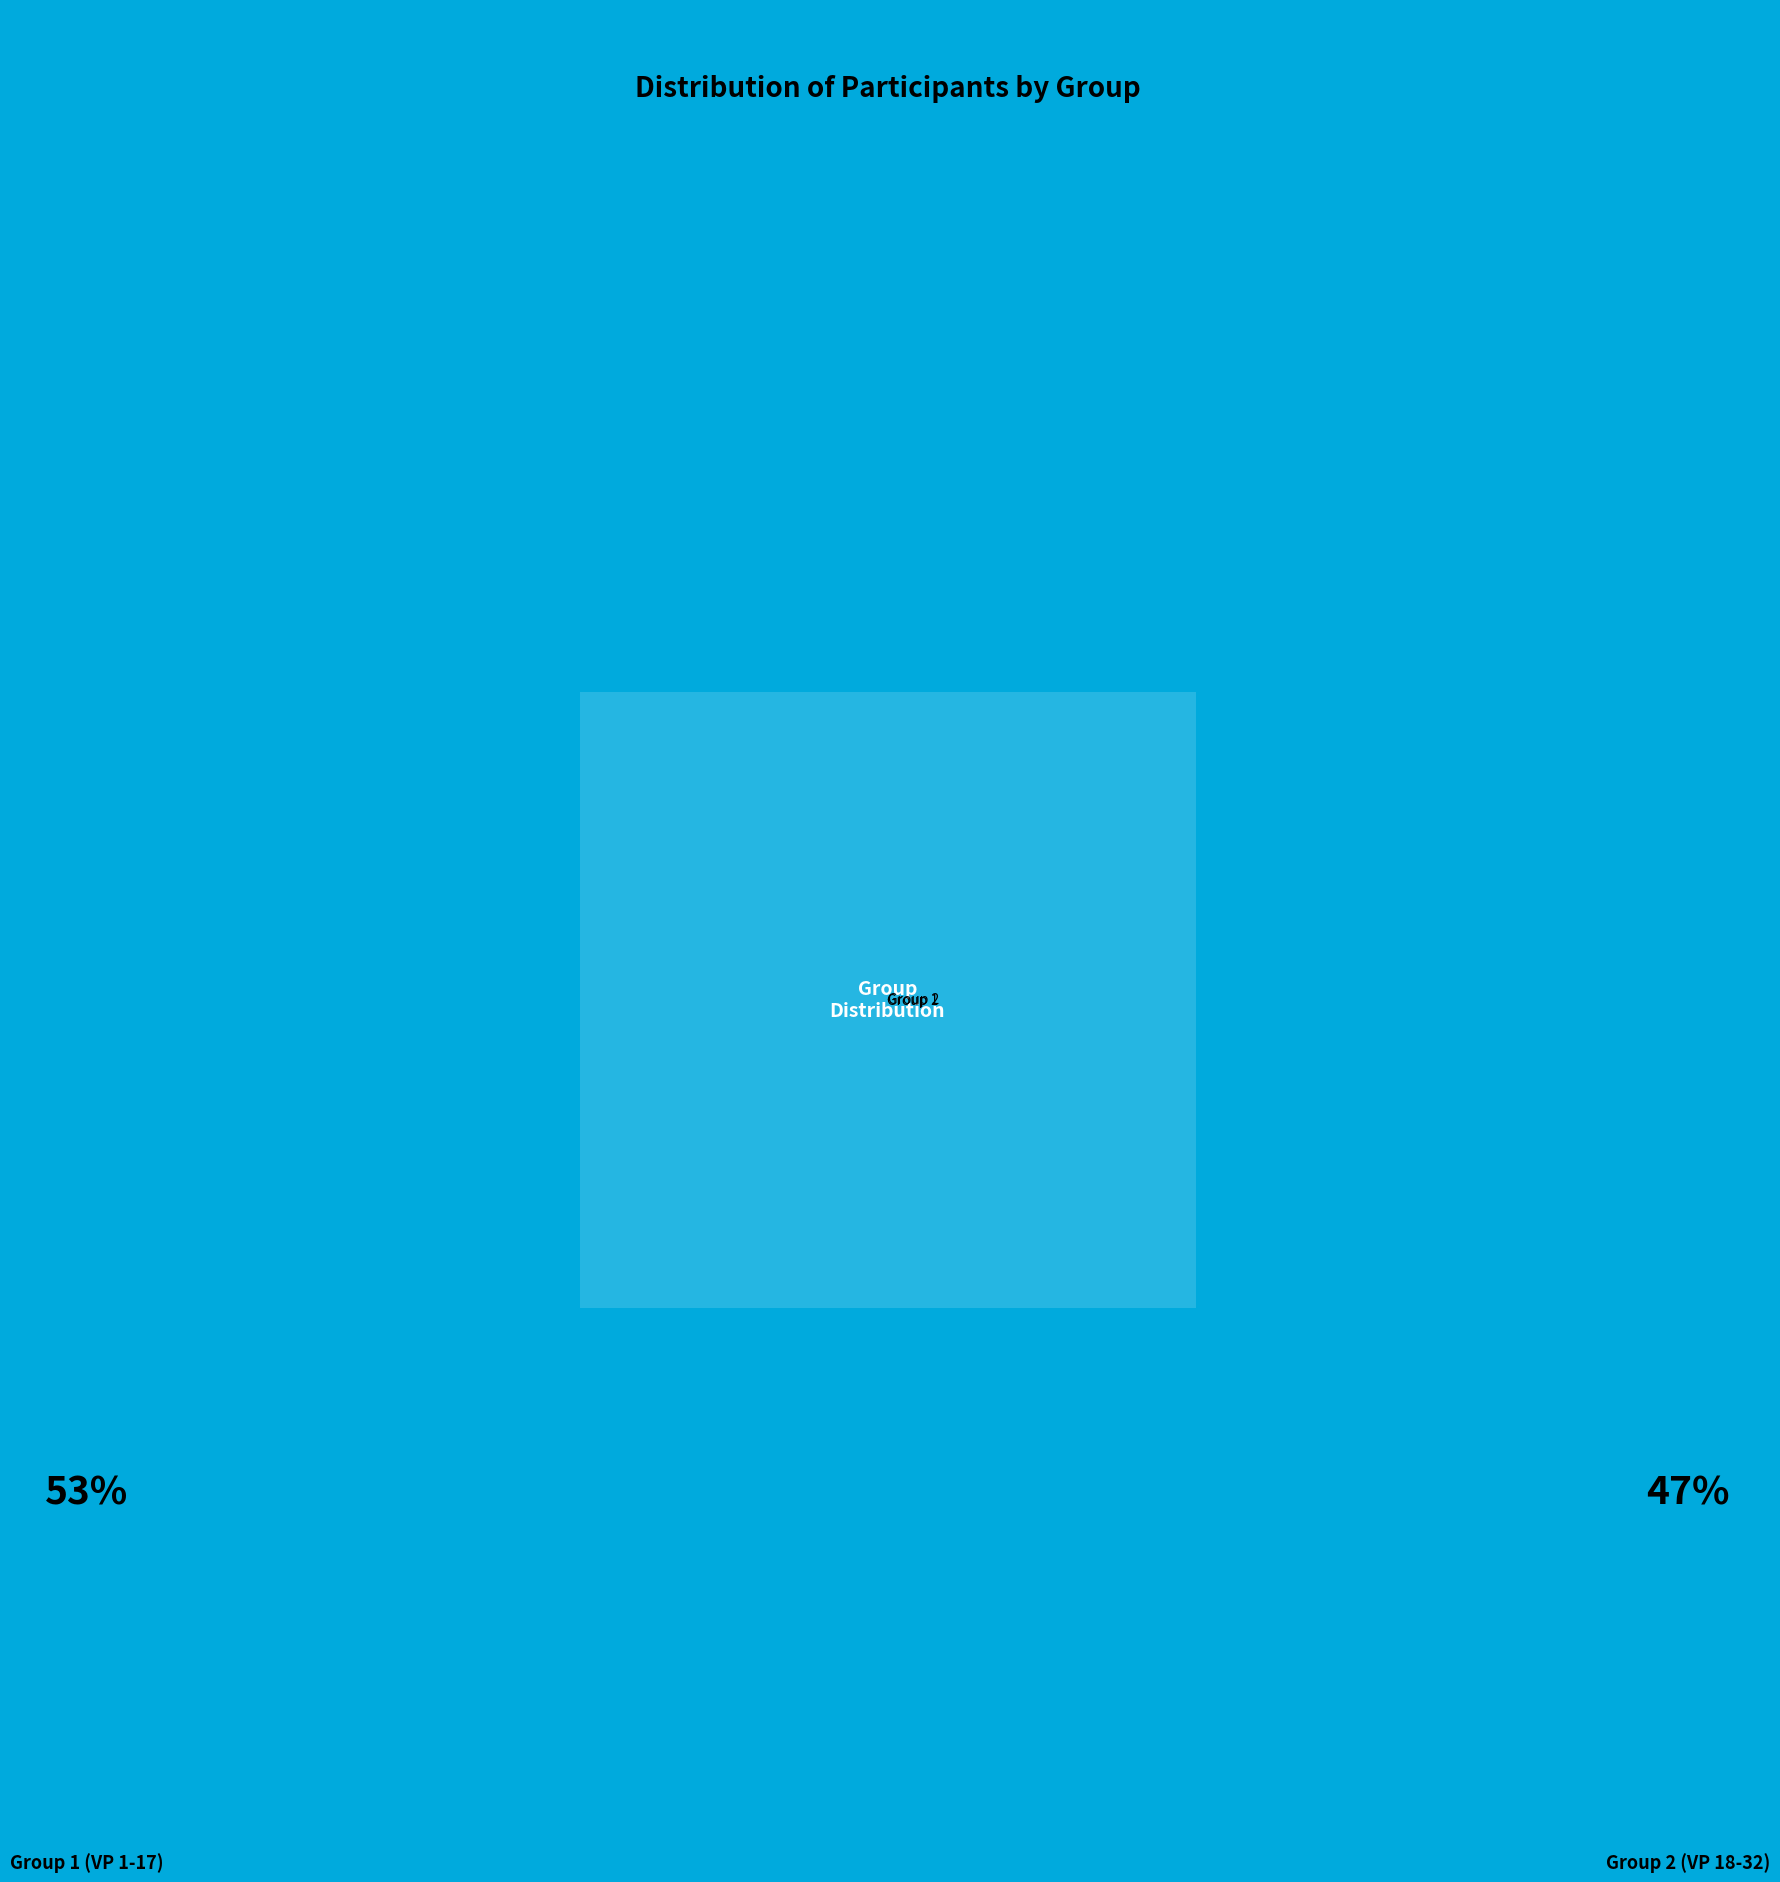

To the nearest percent, what is the difference between the largest and smallest slice percentages?

6%